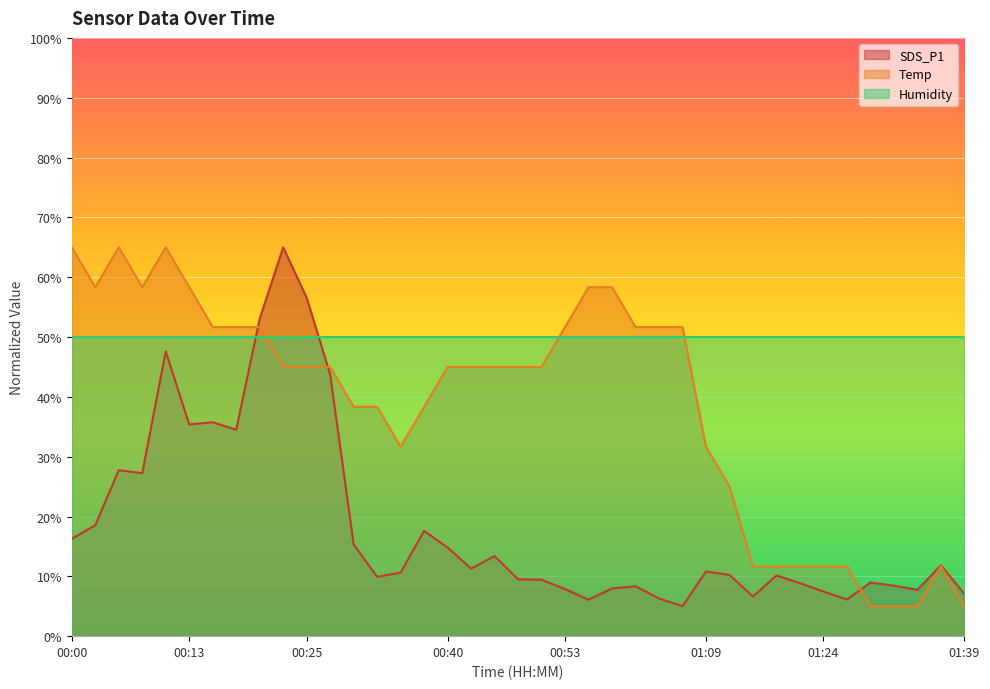

True or false: Temp has more than 1 points higher than both neighbors.

True